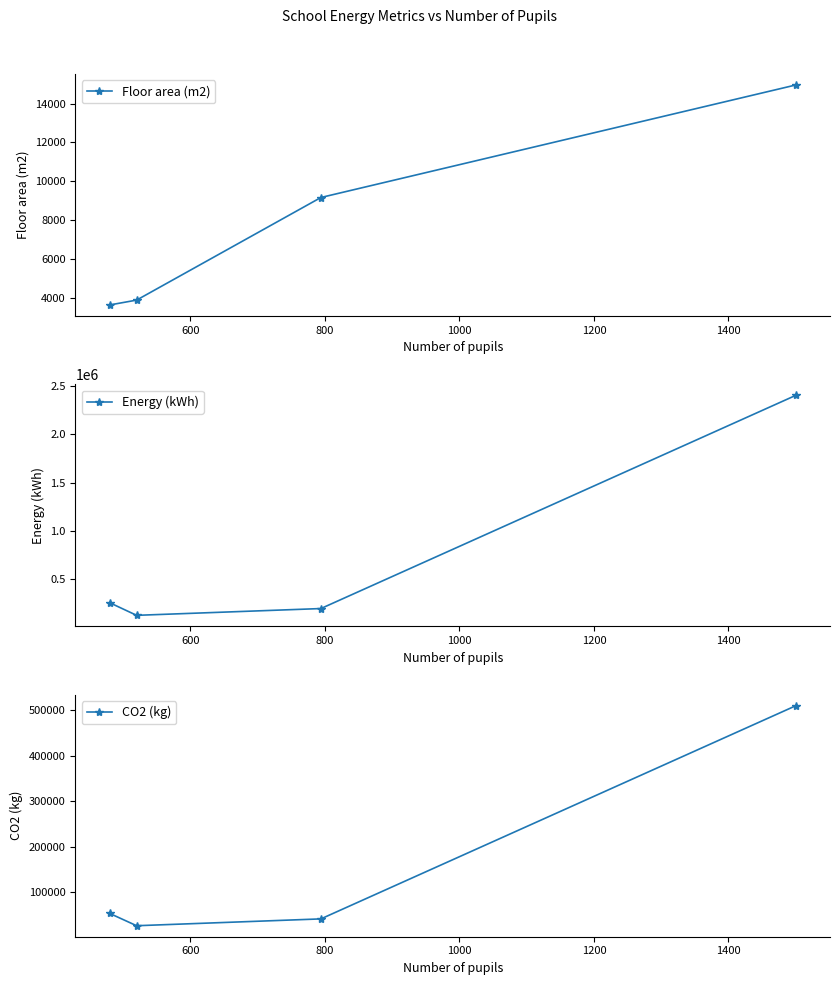

What are all the series names shown in the legend?

Floor area (m2), Energy (kWh), CO2 (kg)